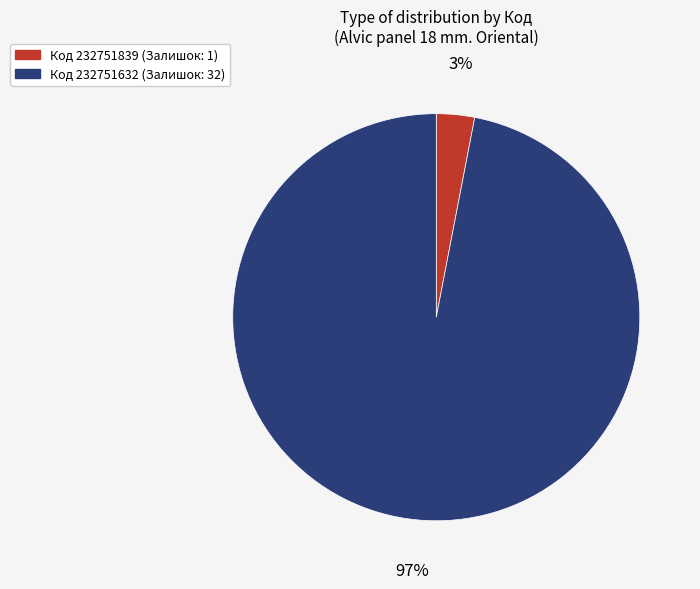

How many slices are in this pie chart?

2